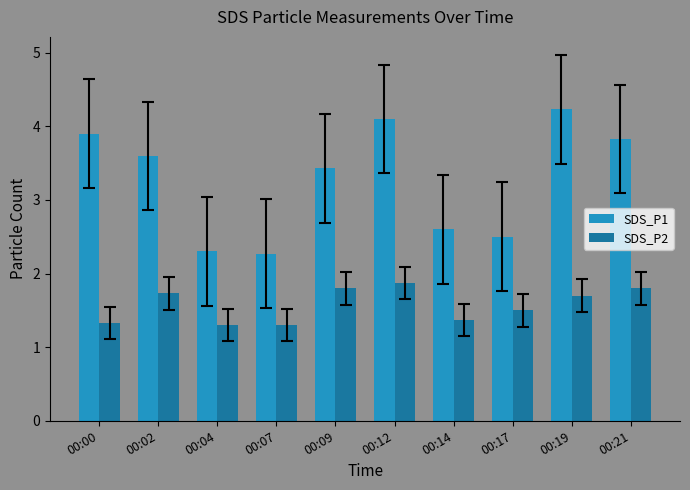

What is the maximum value shown in the chart?

4.2